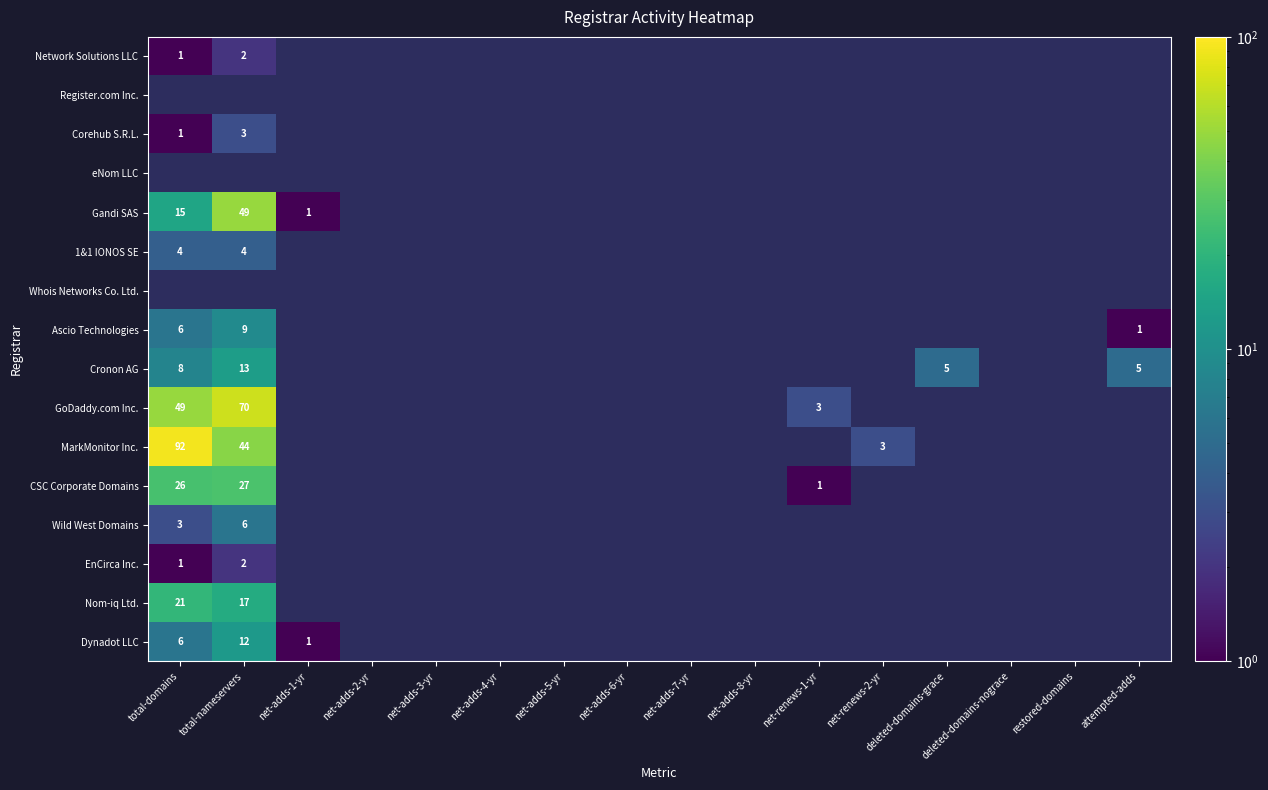

How many series are shown in this chart?

16